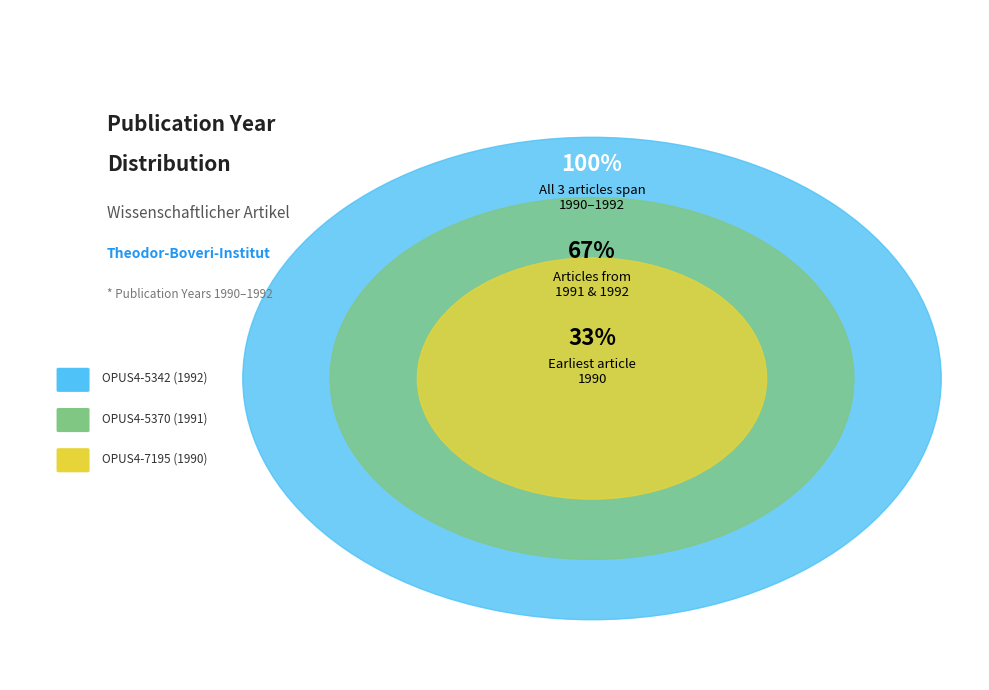

To the nearest percent, what percentage of the pie is OPUS4-7195 (1990)?

33%